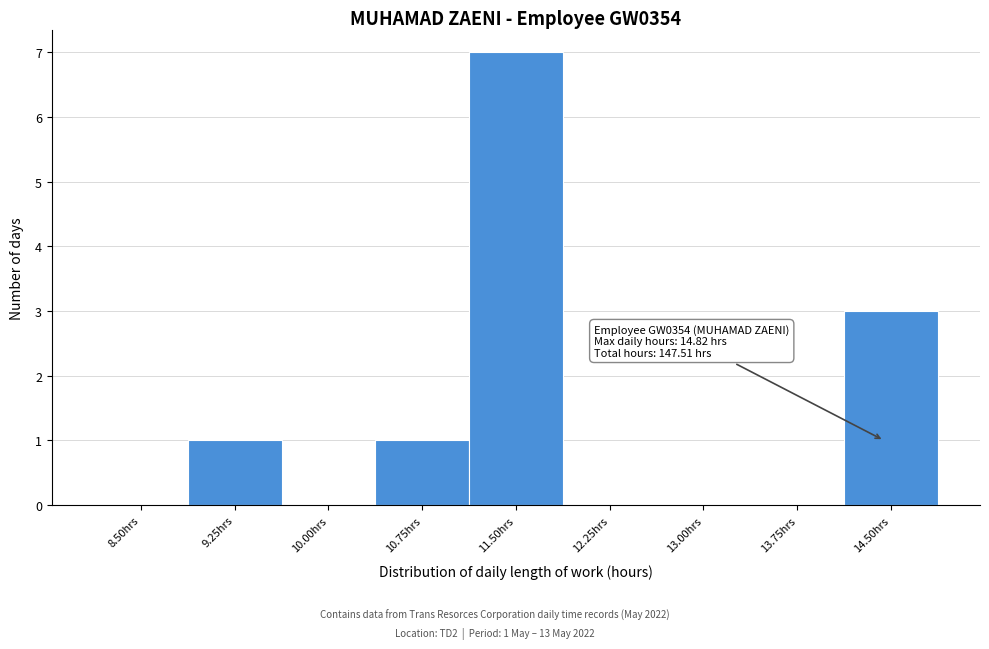

Reading left to right, transcribe all the data shown in this chart.

8.50hrs=0	9.25hrs=1	10.00hrs=0	10.75hrs=1	11.50hrs=7	12.25hrs=0	13.00hrs=0	13.75hrs=0	14.50hrs=3